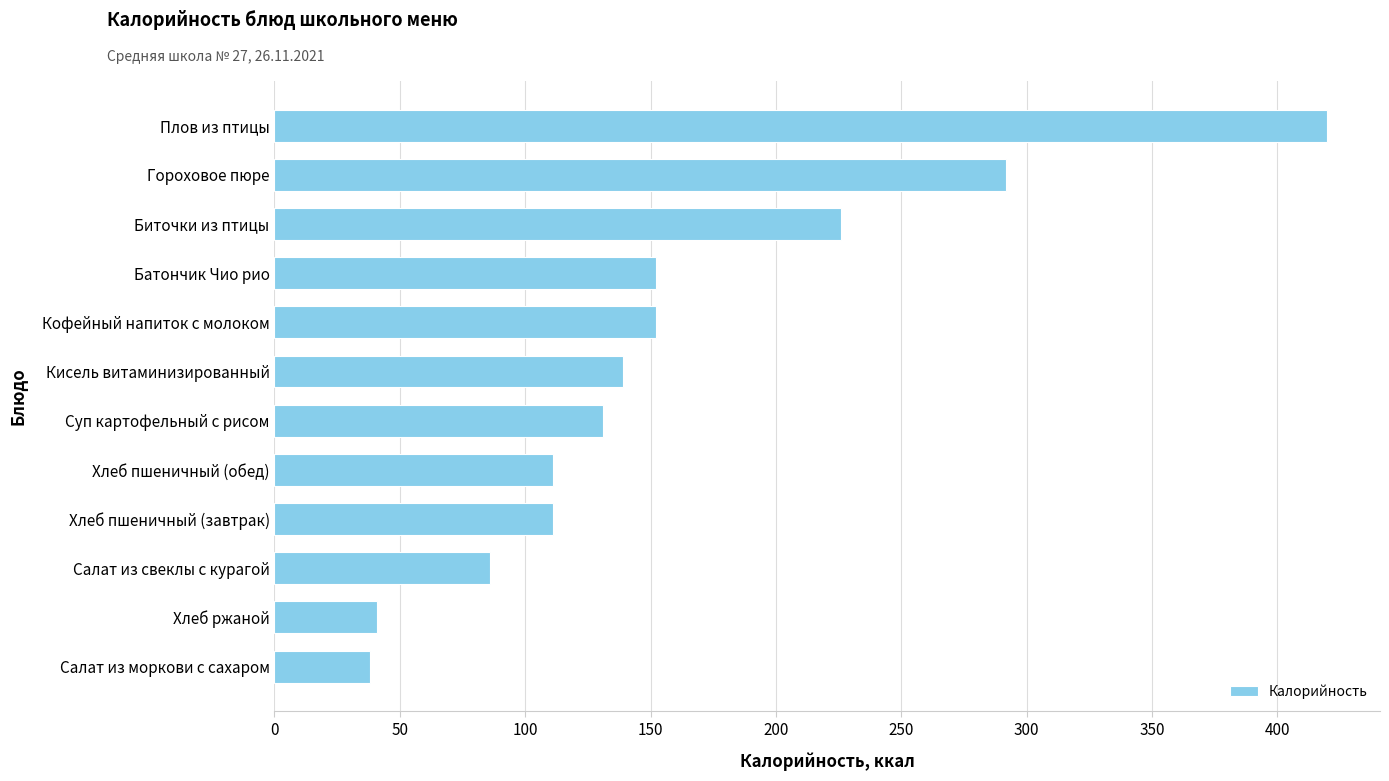

True or false: the data shows 38 at Салат из моркови с сахаром.

True